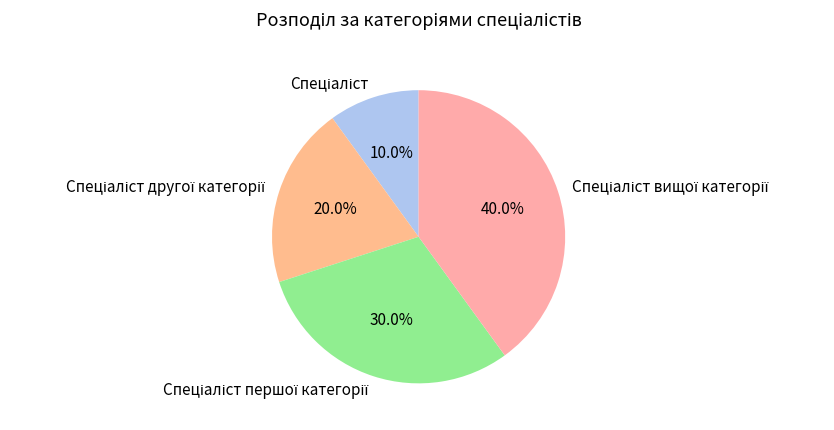

Does any single category account for the majority?

No